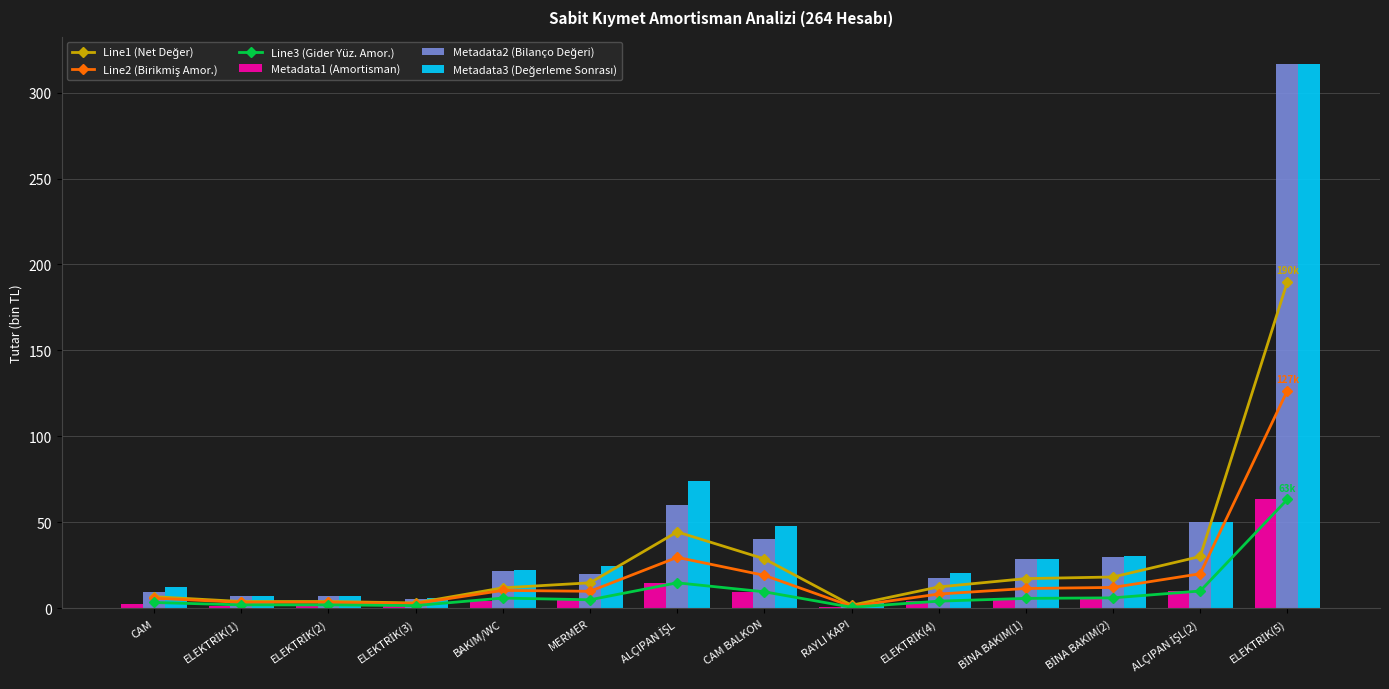

What is the sum of the Line1 (Net Değer) values at BİNA BAKIM(1) and MERMER?

32.1